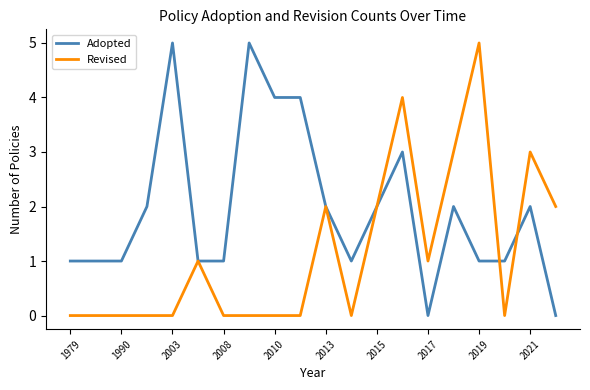

What is the sum of all Adopted values?

39